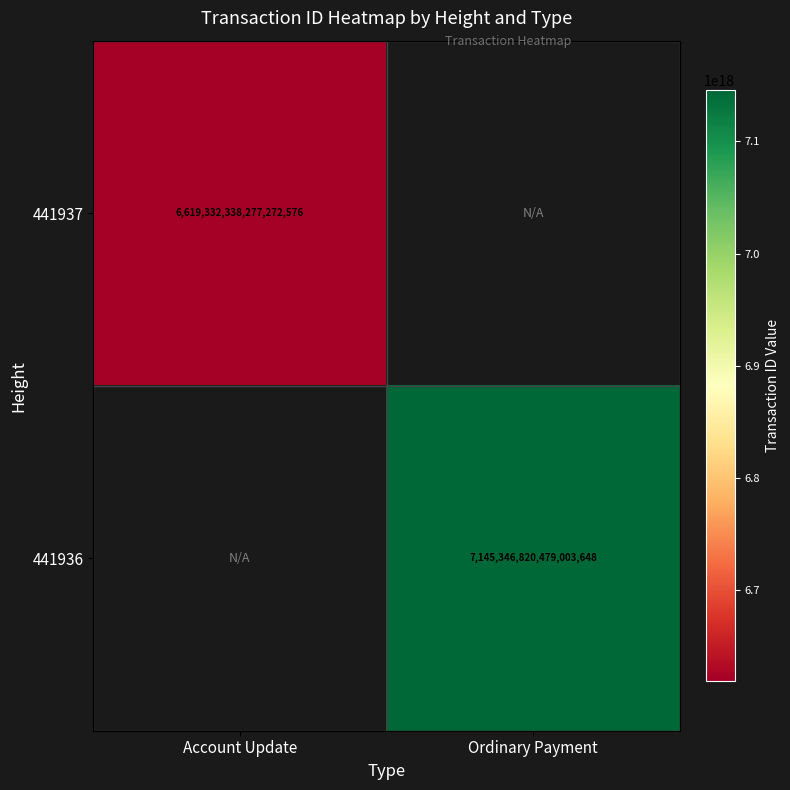

What is the maximum value shown in the chart?

7145346820479003648.0